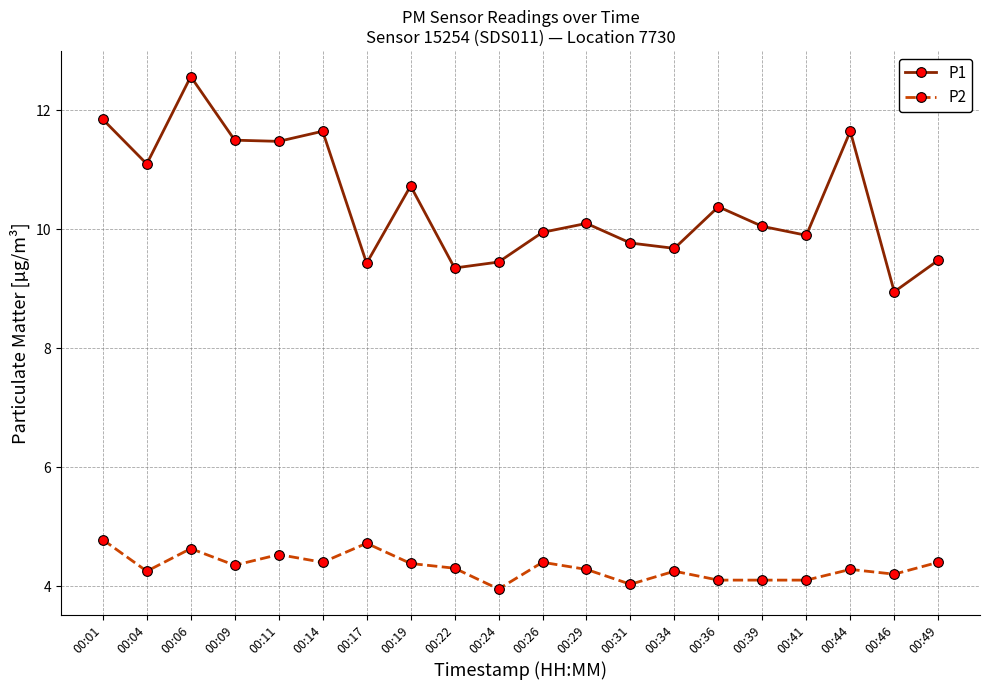

The P2 series shows 6.6 at 00:46. True or false?

False